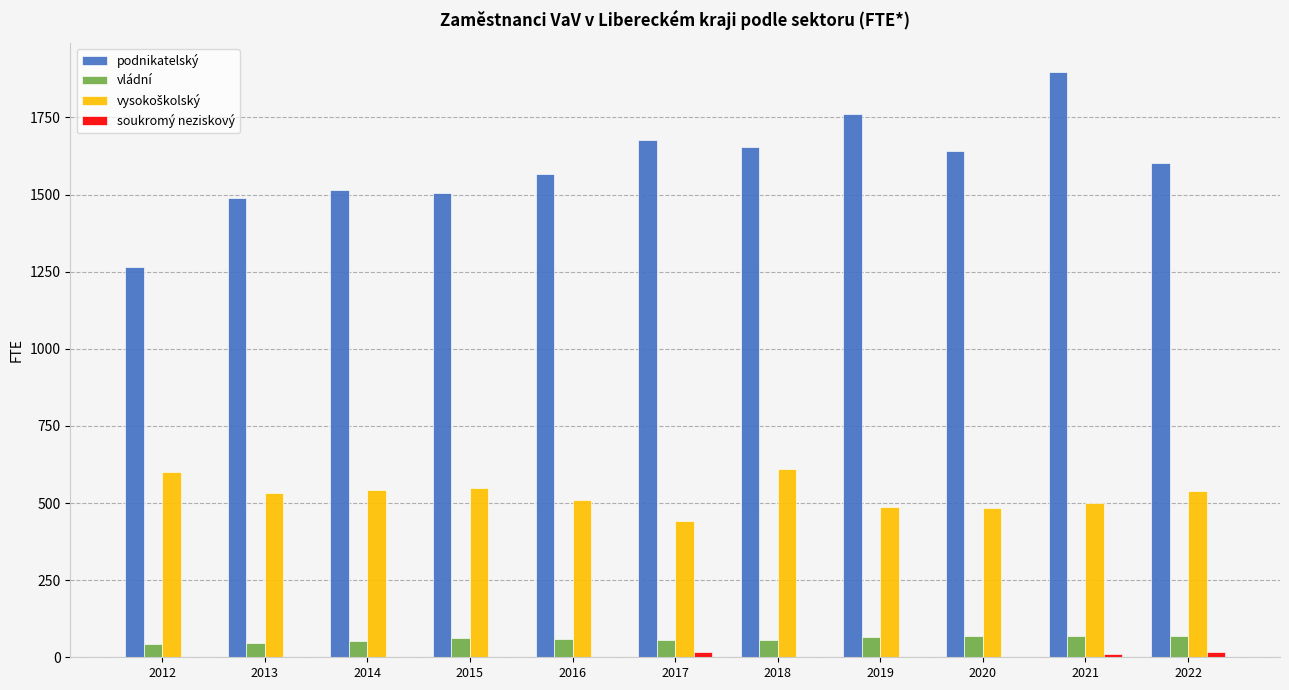

What is the total value across all series at 2016?

2136.3